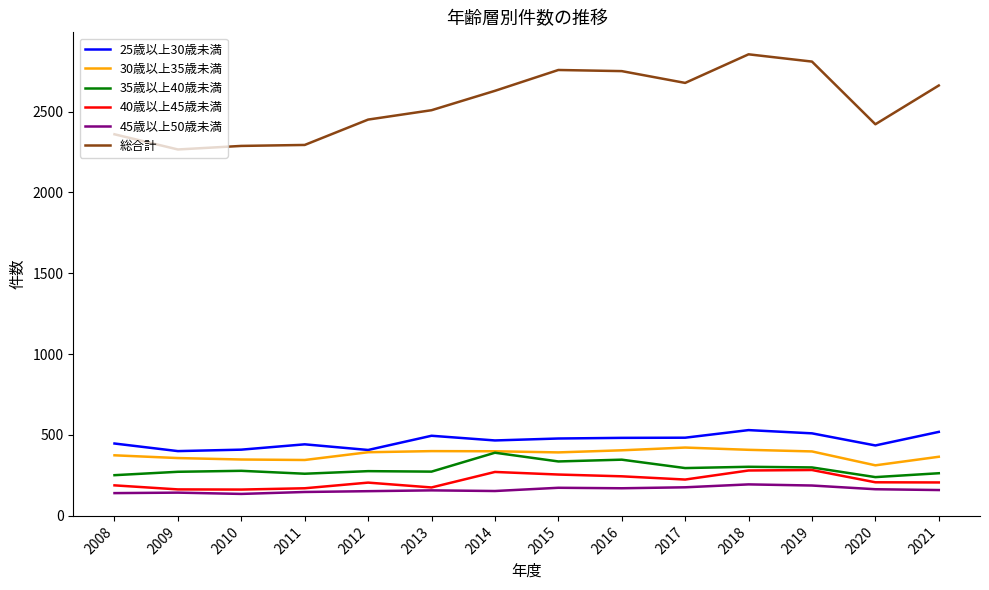

Where is the first local maximum for 25歳以上30歳未満?

2011